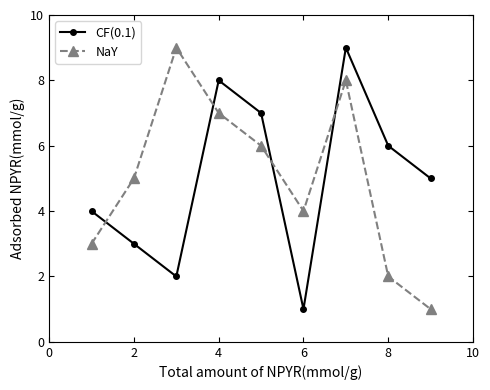

True or false: CF(0.1) has more than 1 points higher than both neighbors.

True